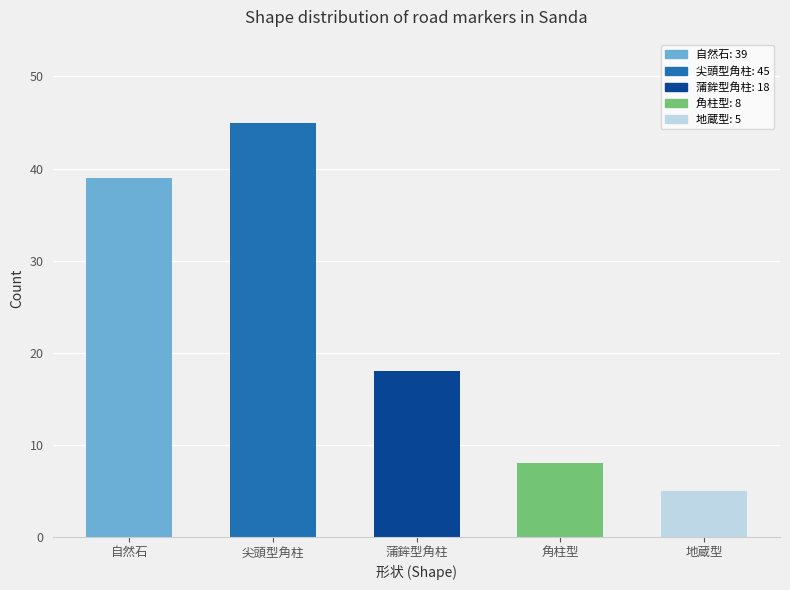

Is it true that the value at 角柱型 is 13?

False